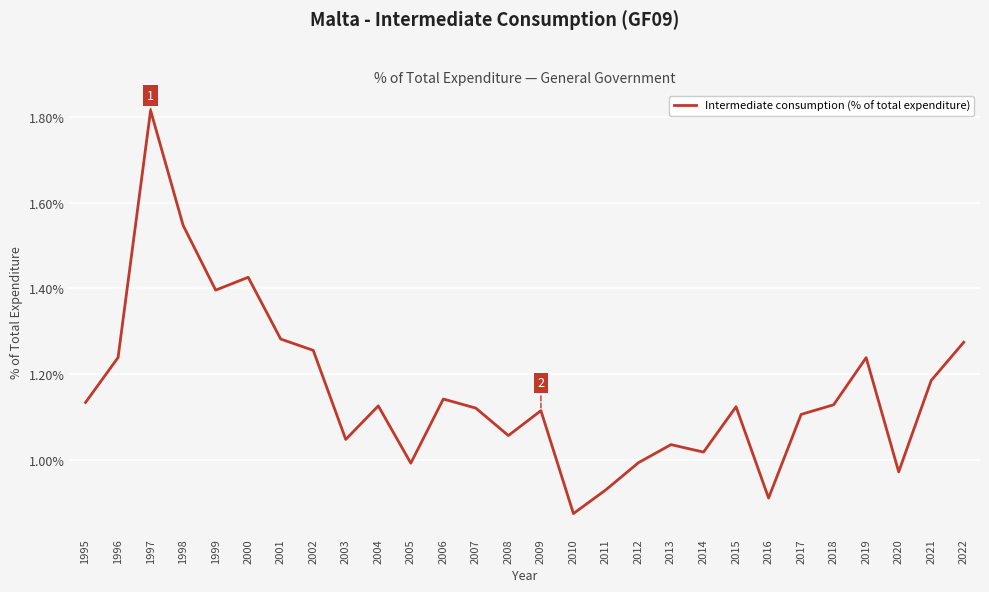

The value at 2018 is 1.9. True or false?

False